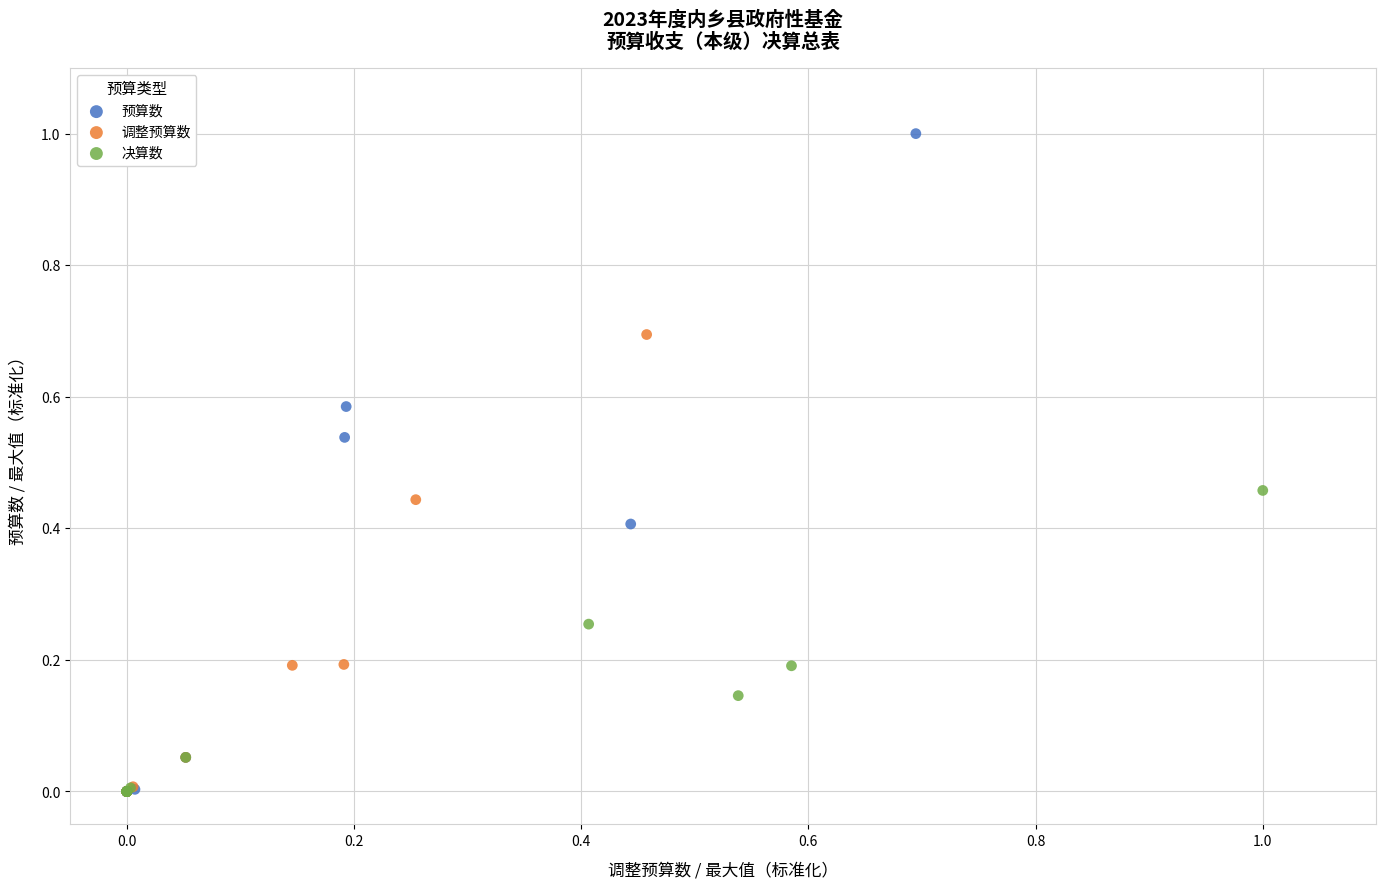

What are all the series names shown in the legend?

预算数, 调整预算数, 决算数